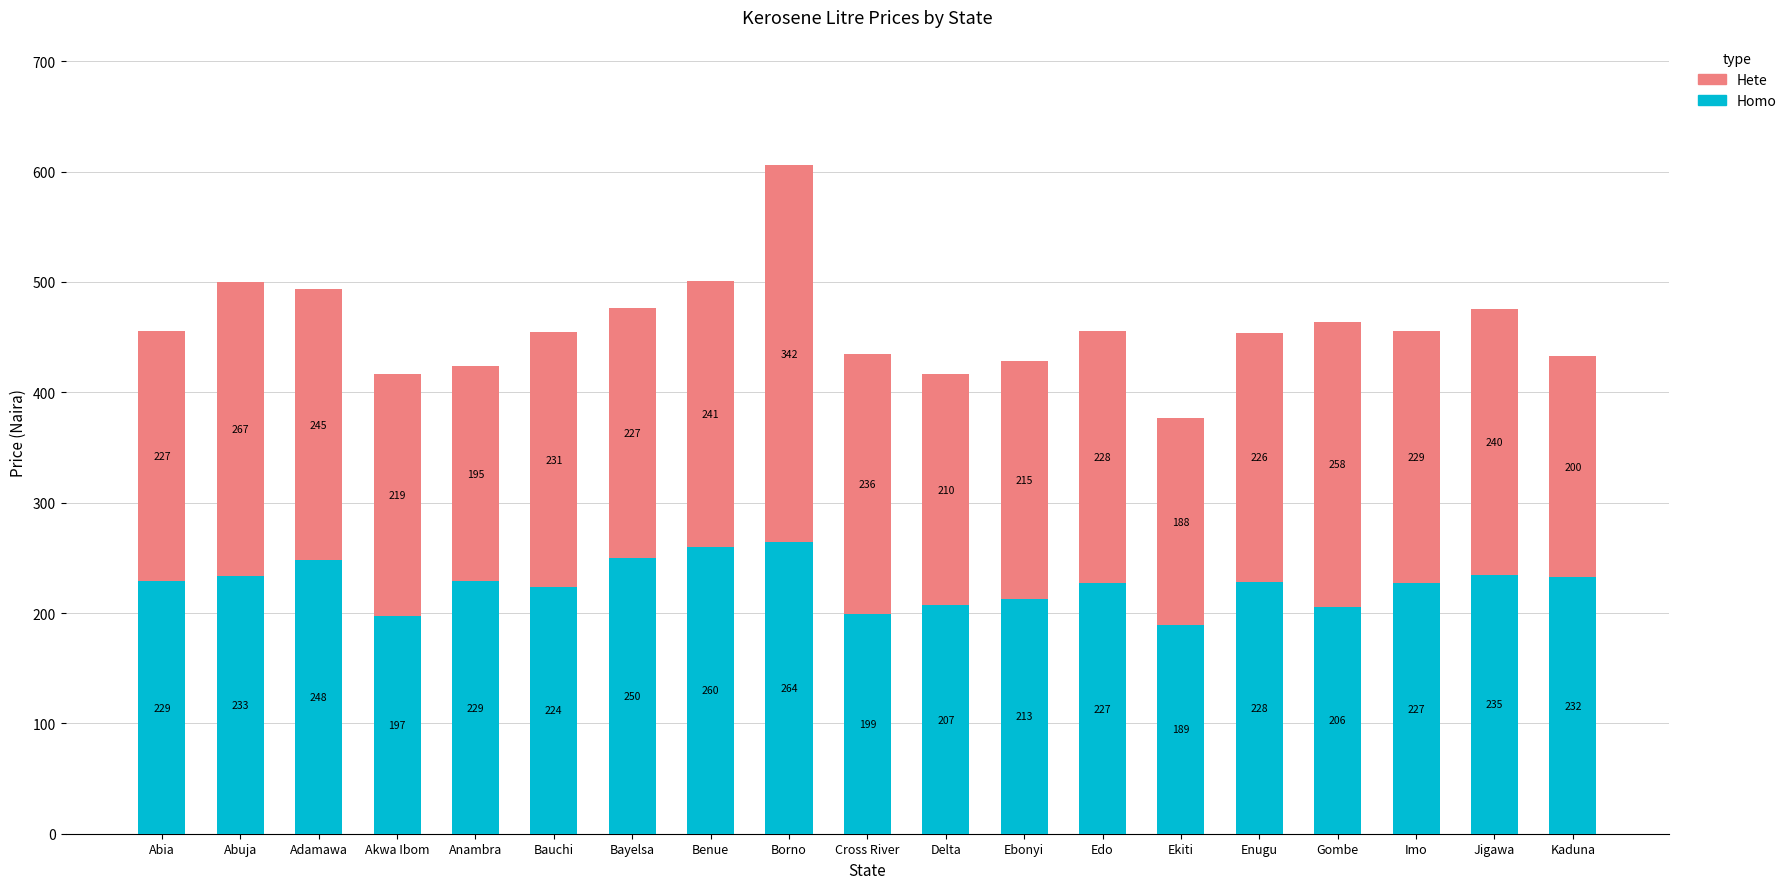

Is it true that Homo equals 402.8 at Kaduna?

False